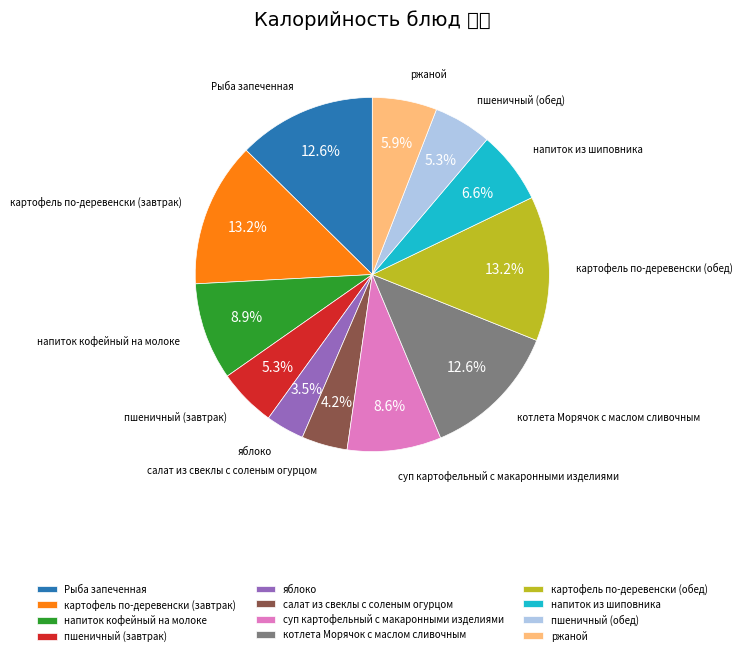

To the nearest percent, what is the difference between the largest and smallest slice percentages?

10%